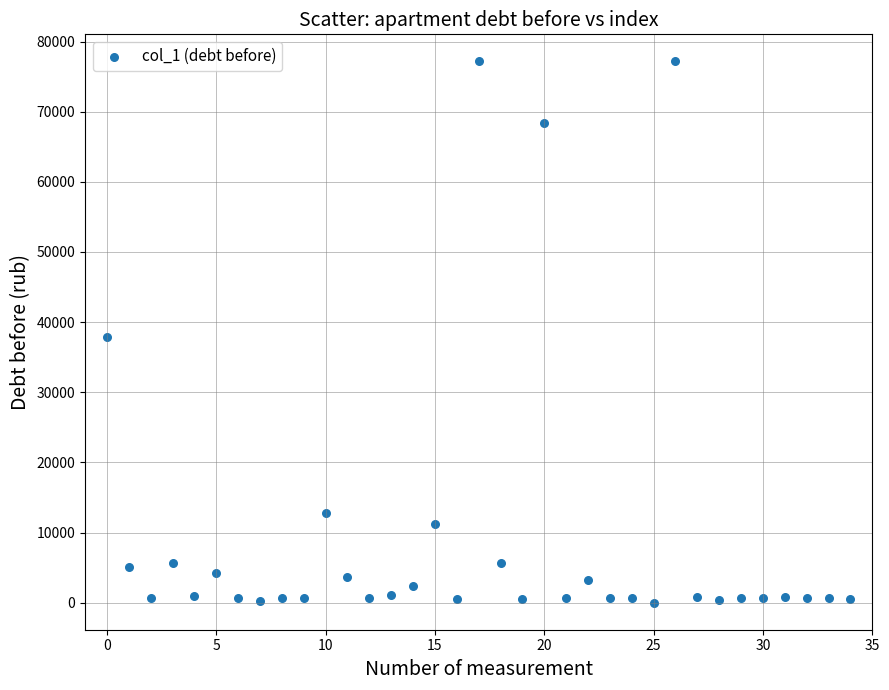

What is the range of Y values (max minus min)?

77175.0